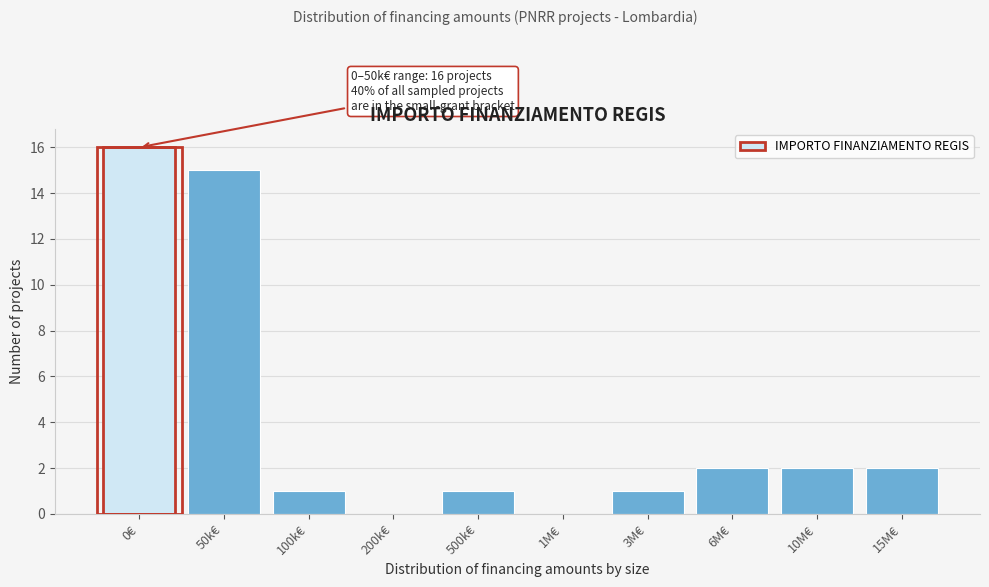

Reading left to right, list all the values displayed in this chart.

0€=16	50k€=15	100k€=1	200k€=0	500k€=1	1M€=0	3M€=1	6M€=2	10M€=2	15M€=2